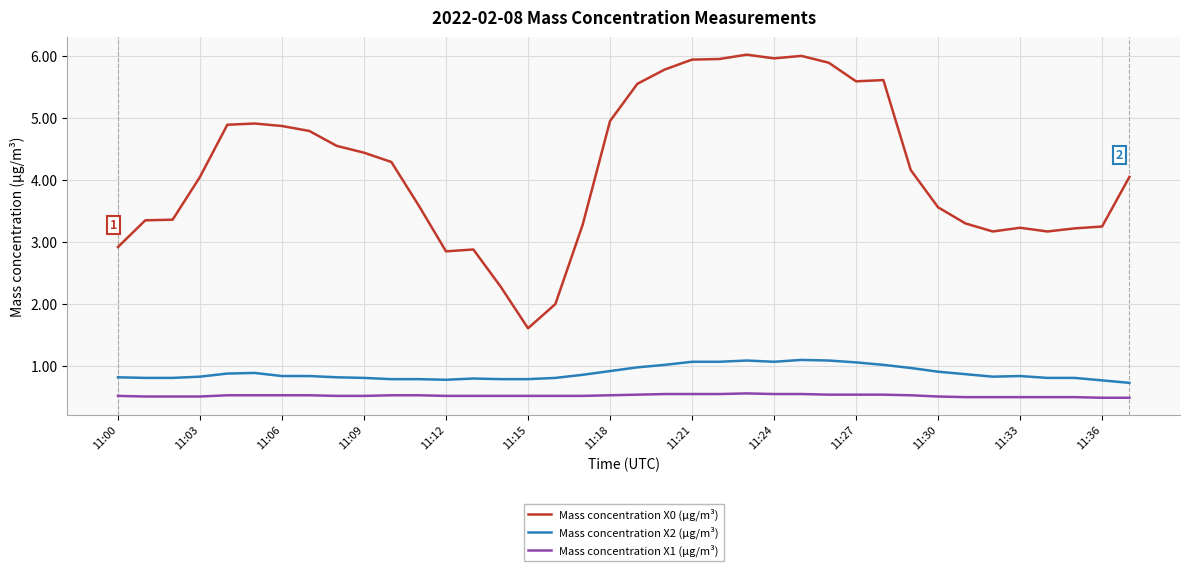

What is the difference between the maximum and minimum values in the Mass concentration X2 (μg/m³) series?

0.4